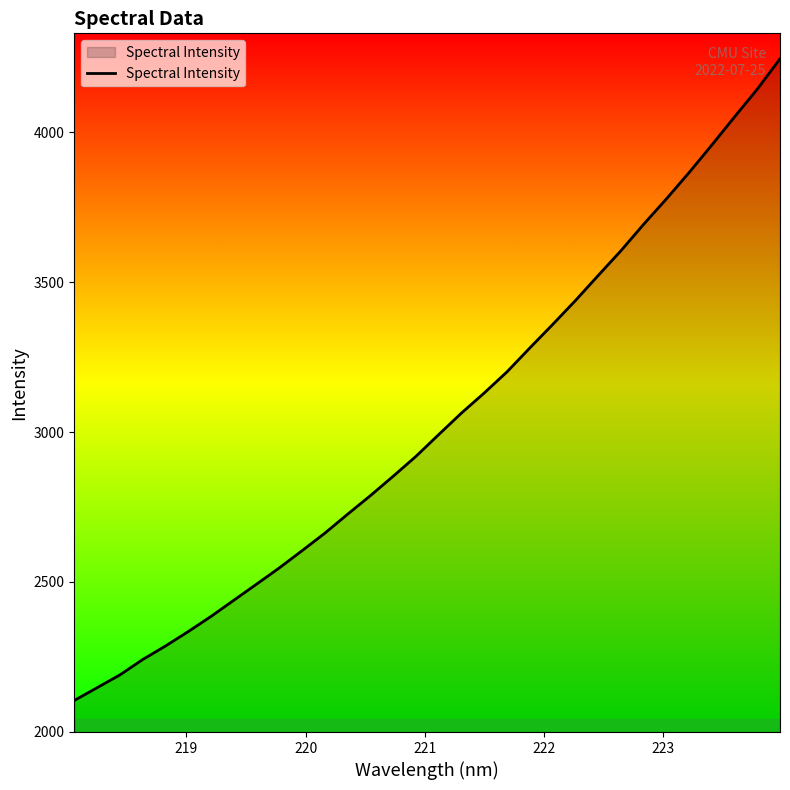

What is the difference between the maximum and minimum values?

2139.9